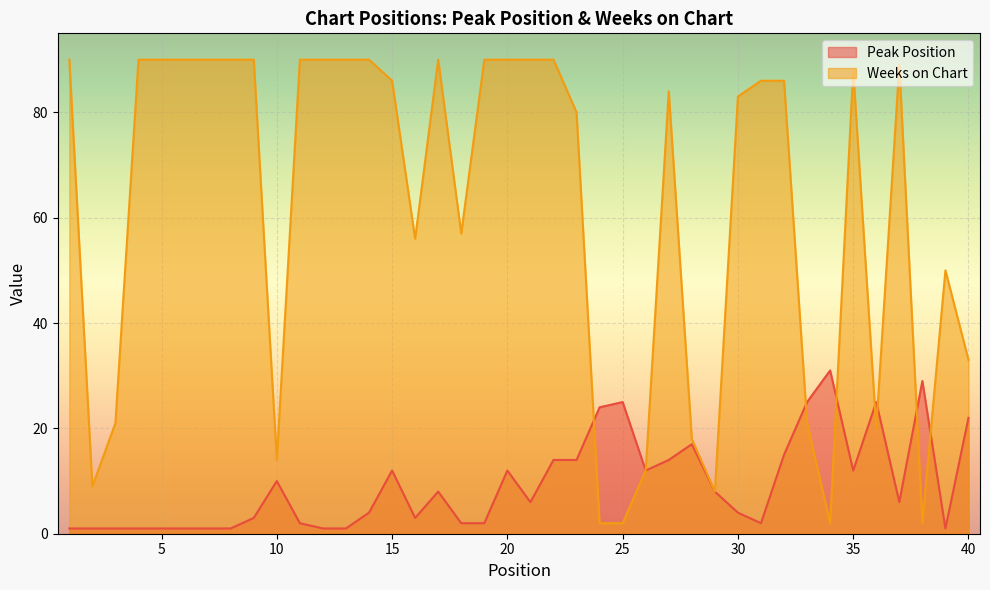

How many times do Weeks on Chart and Peak Position cross each other?

7